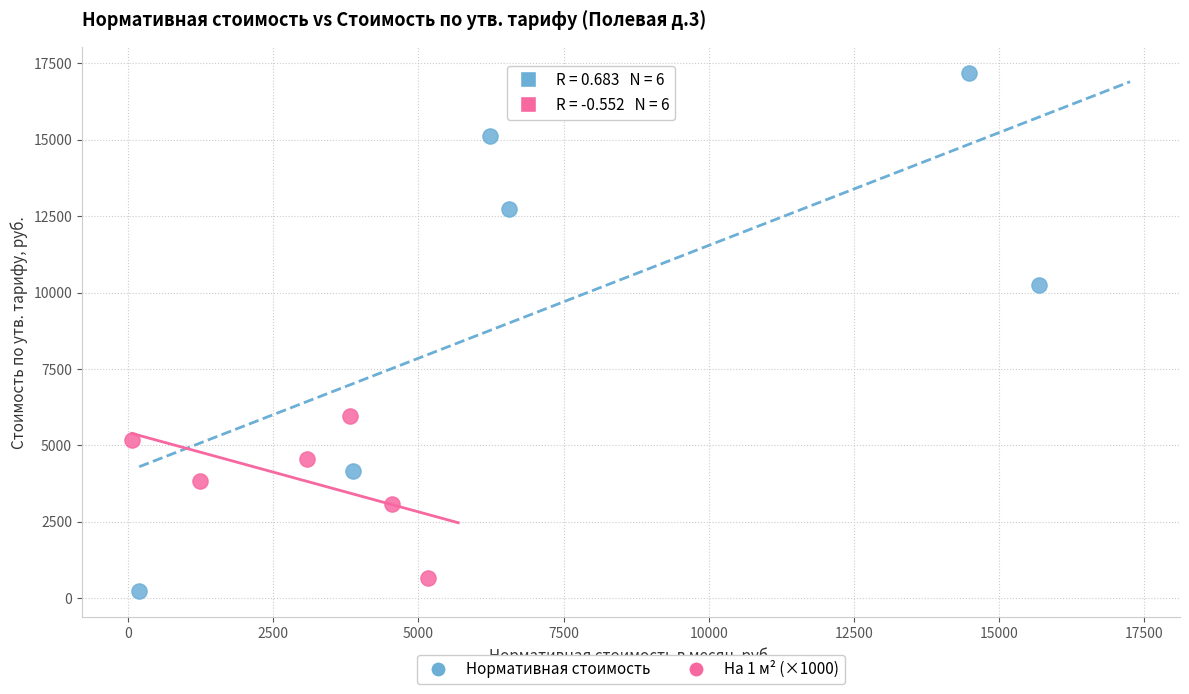

Which series has the largest Y range (max minus min)?

Нормативная стоимость